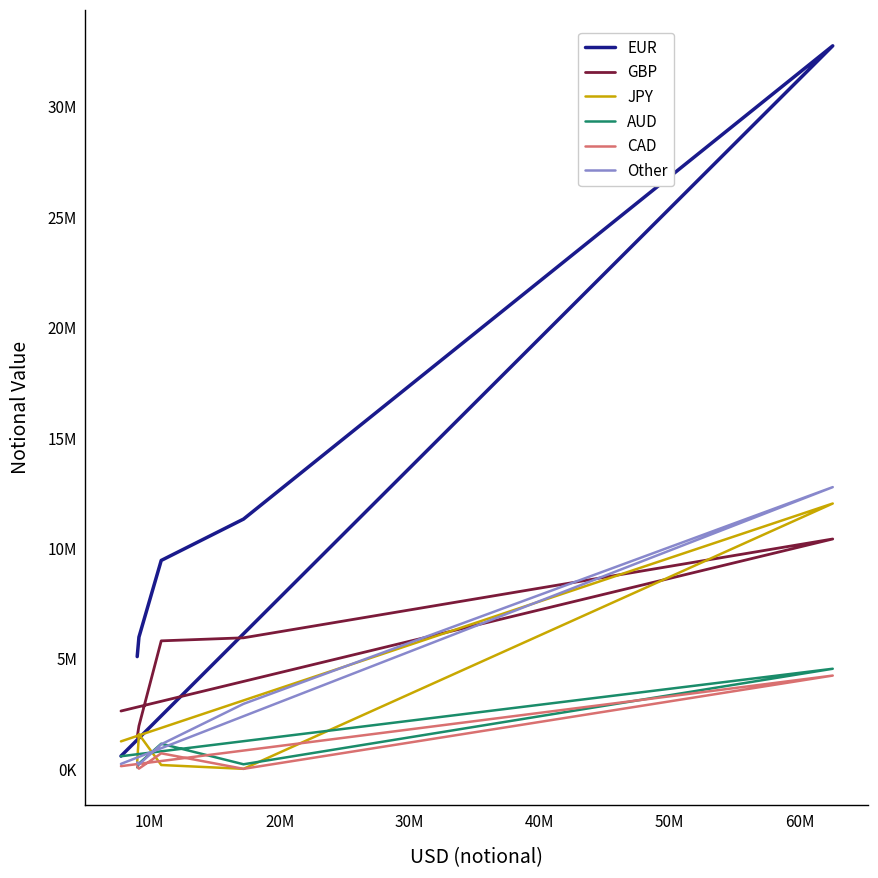

Where does the JPY series first go above 1249940?

10M